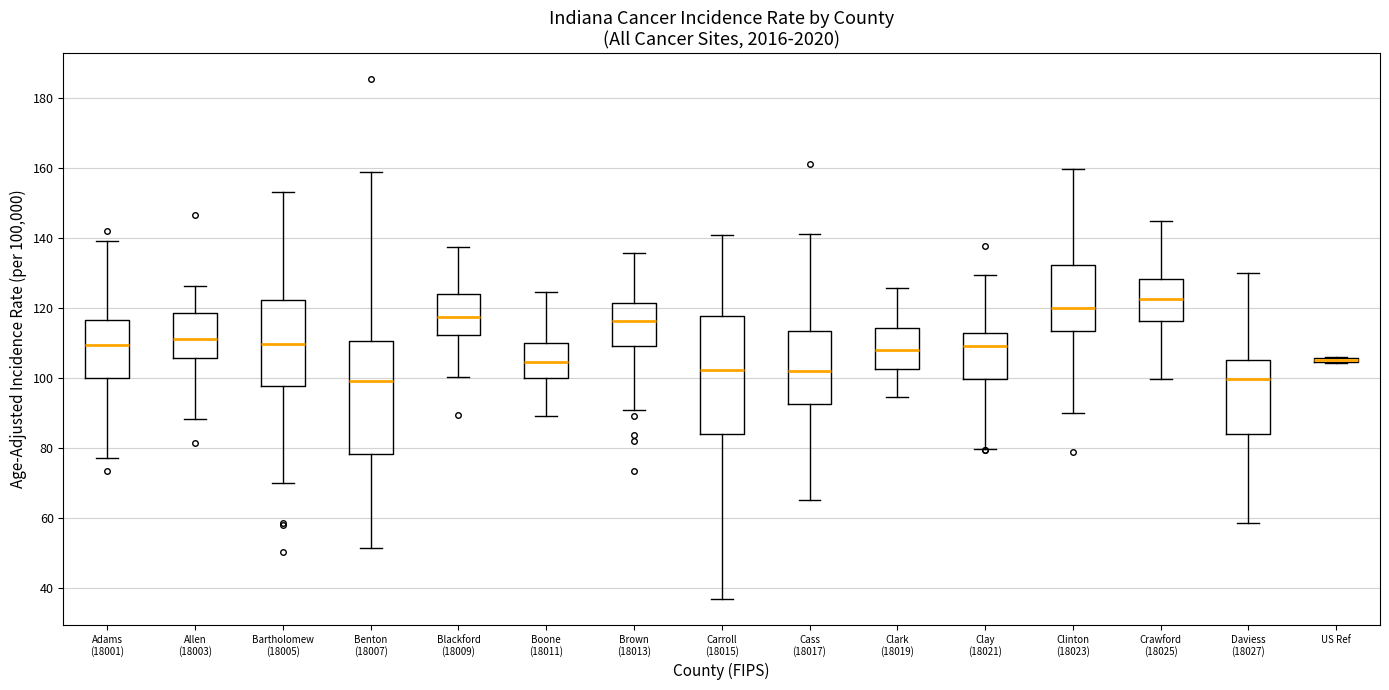

Where does the upper whisker of the box for Clinton (18023) end on the y-axis? The values are not printed on the chart, so give them approximately, as read against the axis.

160